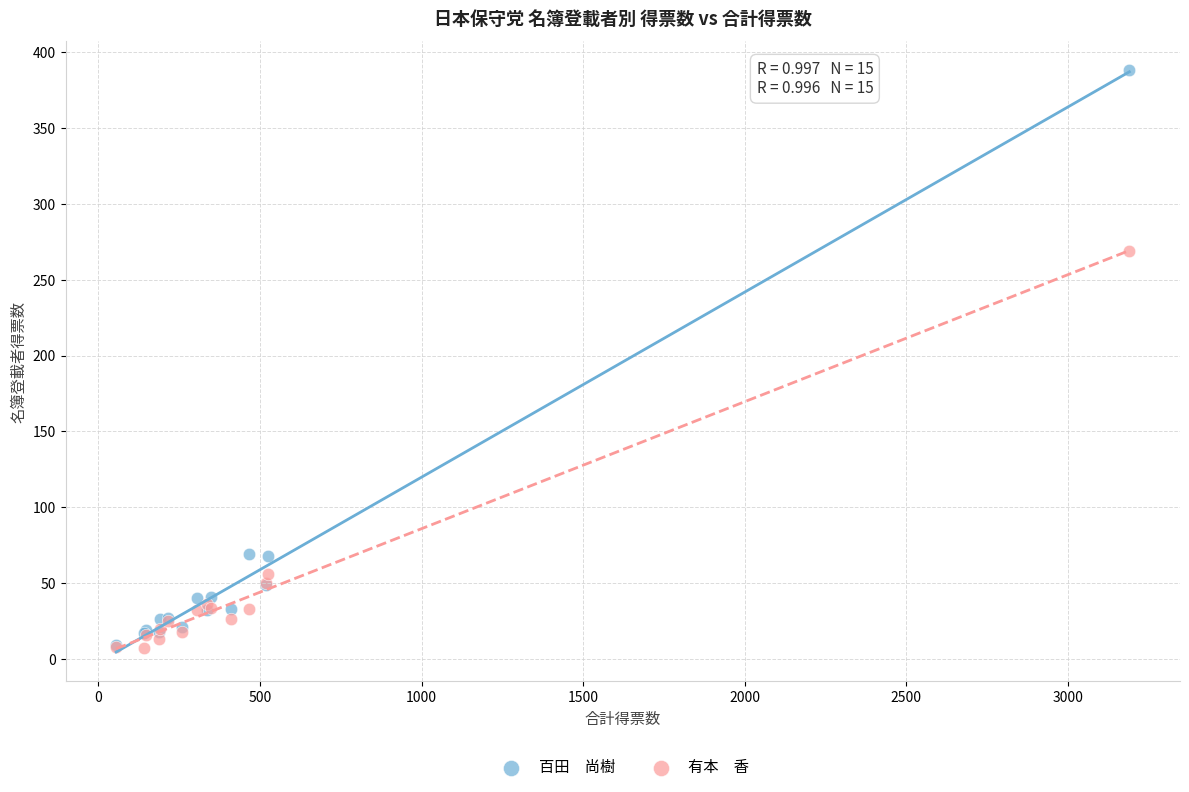

Across all series, what Y value is closest to 197?

268.6